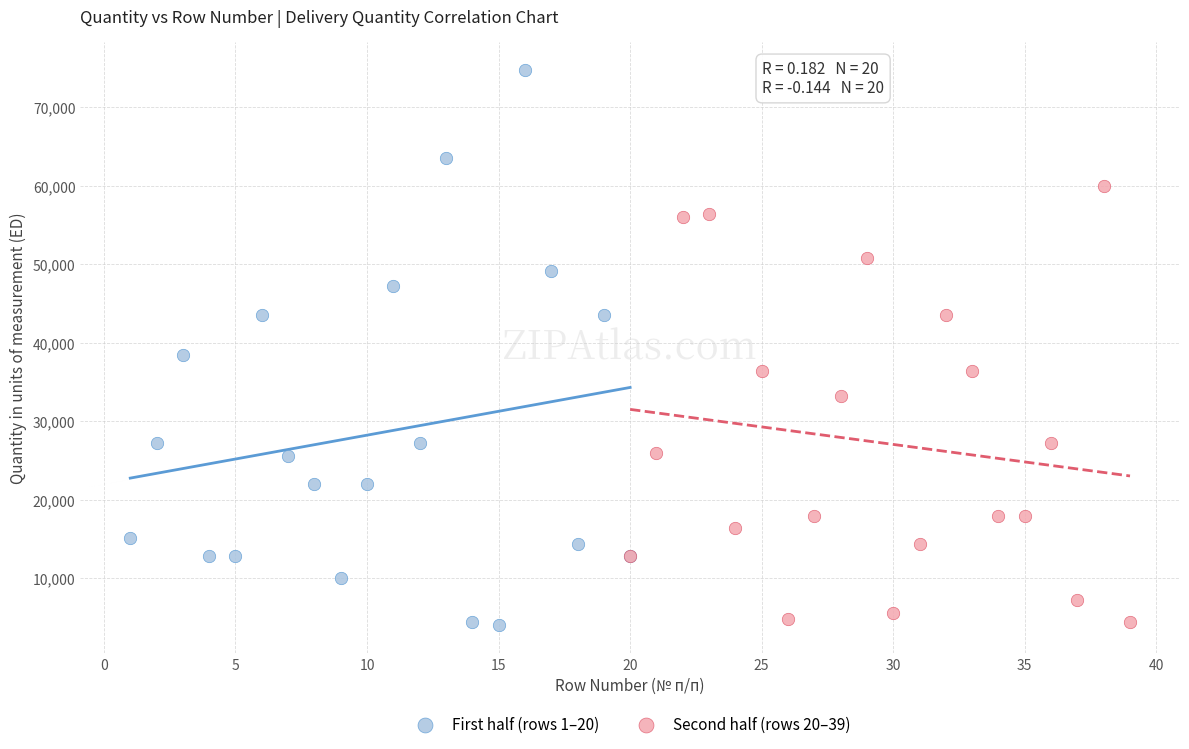

Which series has the widest spread of Y values?

First half (rows 1–20)